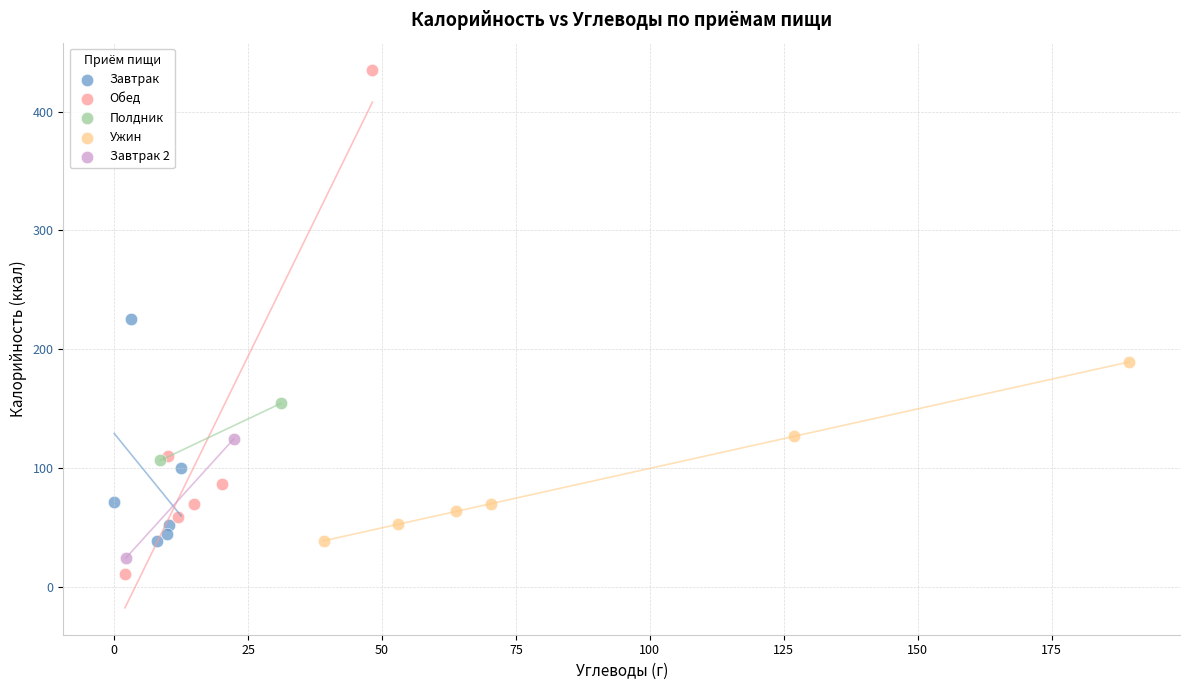

What are all the series names shown in the legend?

Завтрак, Обед, Полдник, Ужин, Завтрак 2